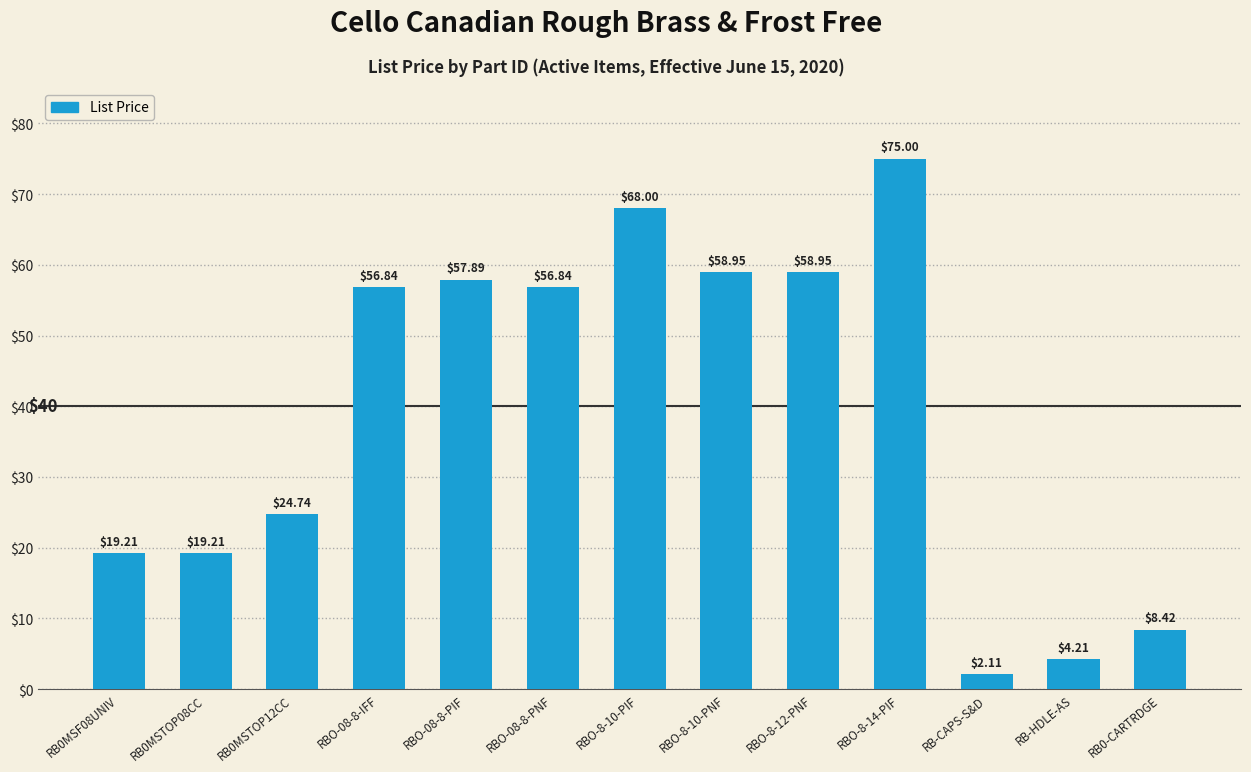

How many values are below 56?

6